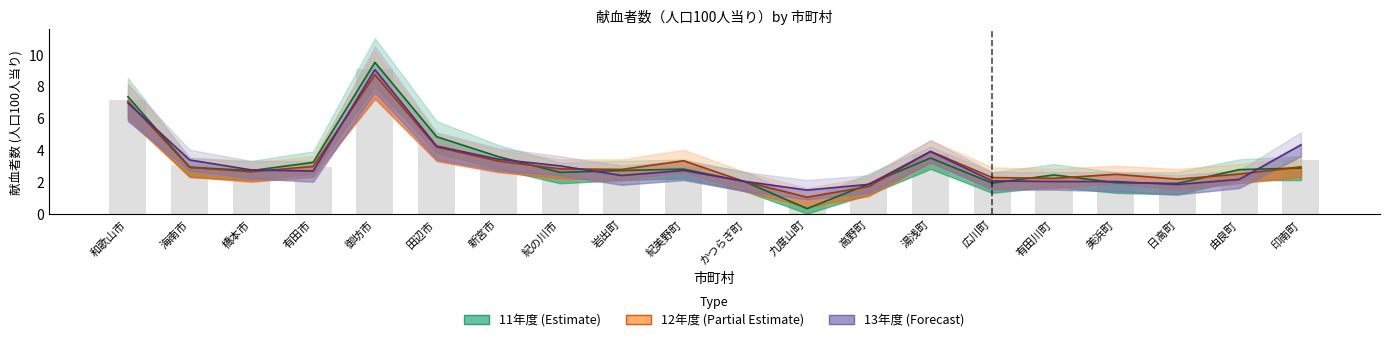

At which label is 11年度 closest to 4?

新宮市